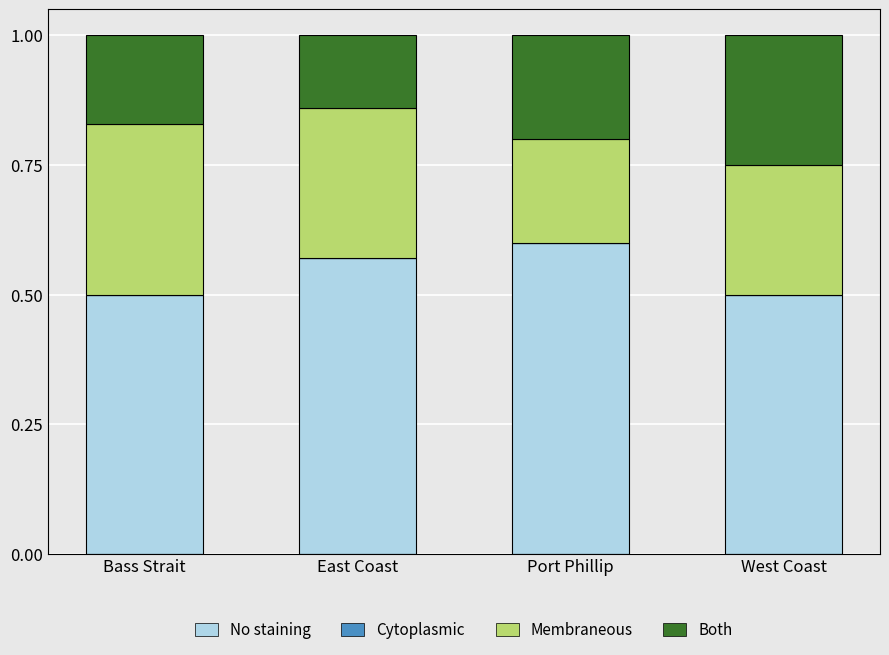

Which category has the highest value in the No staining series?

Port Phillip